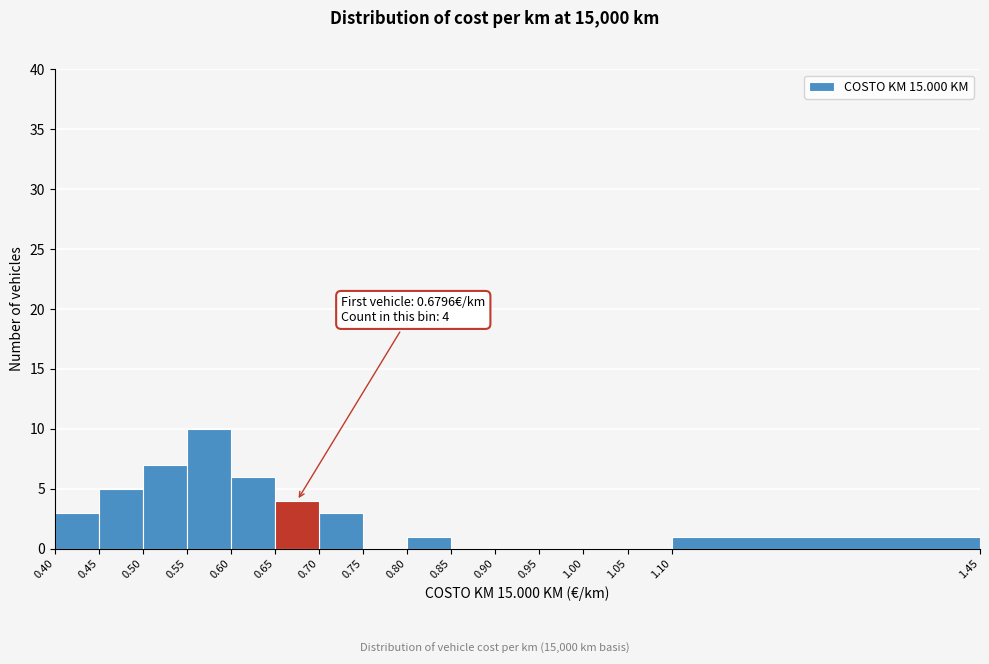

Over which range of the x-axis is the bar tallest?

0.55 to 0.60